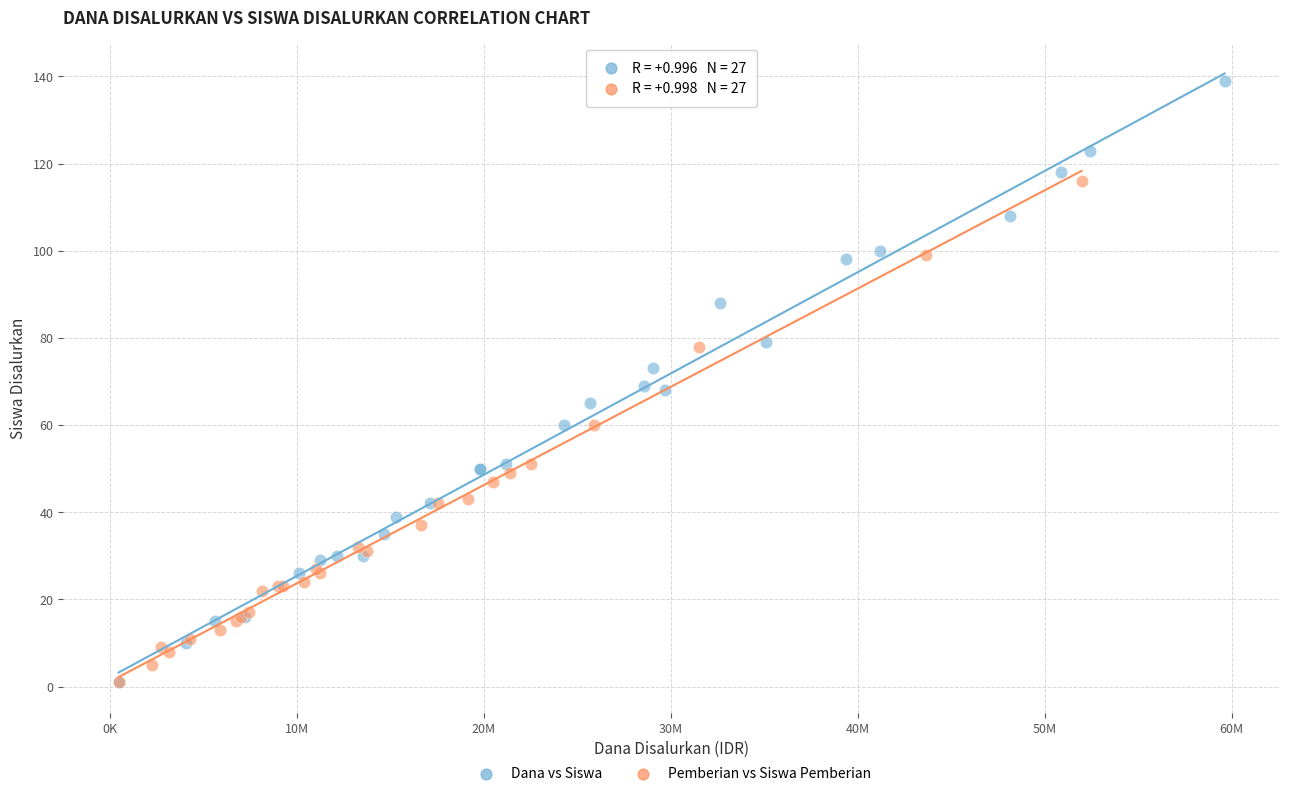

Which series has the largest Y range (max minus min)?

Dana vs Siswa